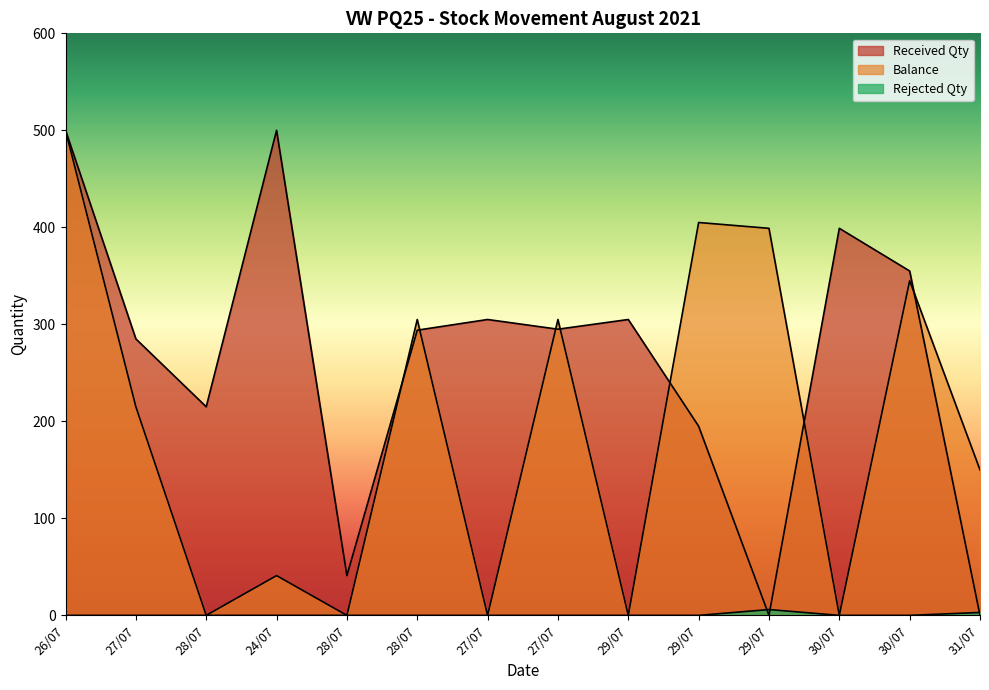

Reading right to left, what are all the values shown in this chart?

Received Qty: 0	355	399	0	195	305	295	305	294	41	500	215	285	500
Balance: 150	345	0	399	405	0	305	0	305	0	41	0	215	500
Rejected Qty: 3	0	0	6	0	0	0	0	0	0	0	0	0	0